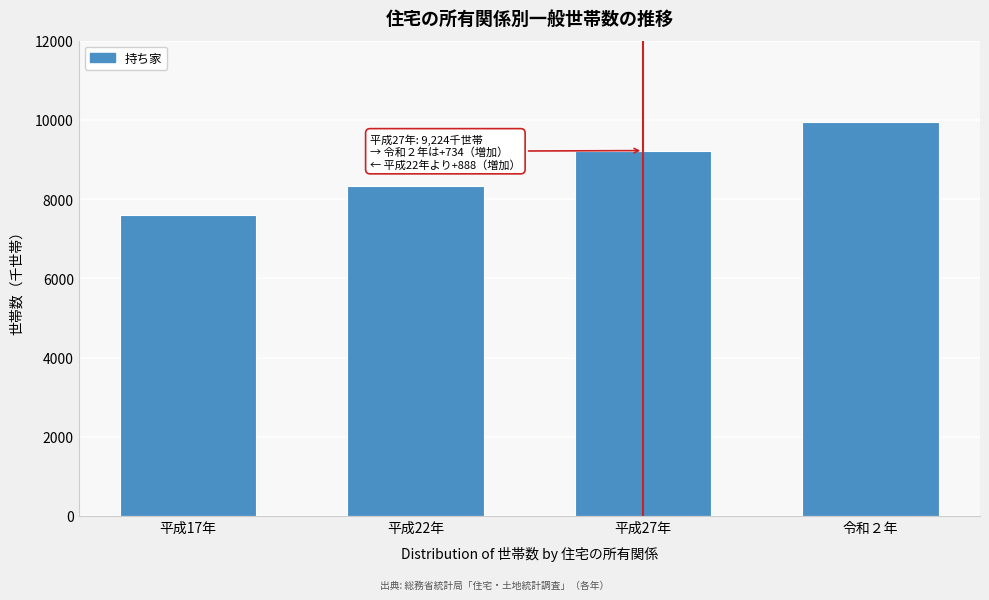

Reading left to right, list all the values displayed in this chart.

7600	8336	9224	9958